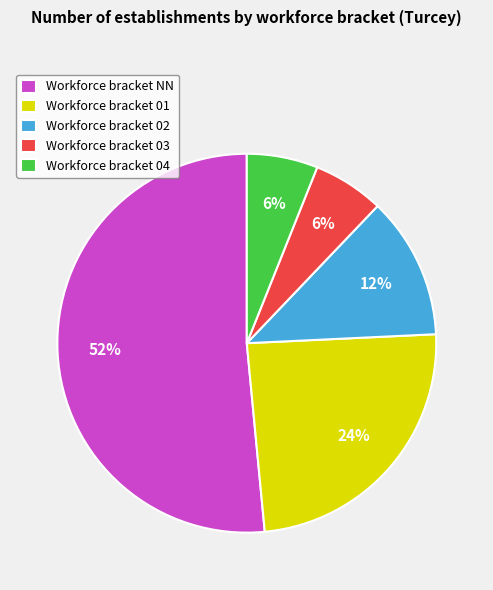

Does any single category account for the majority?

Yes